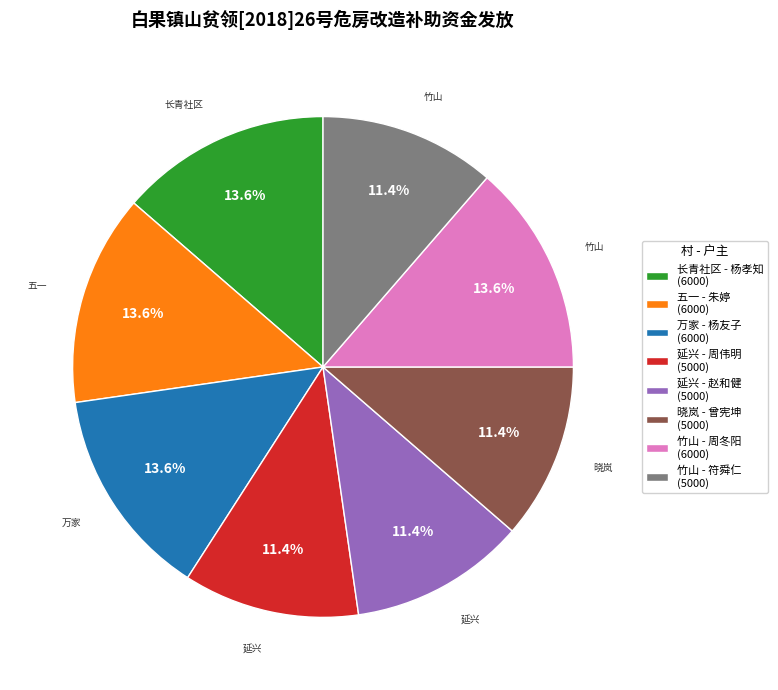

Does any single category account for the majority?

No